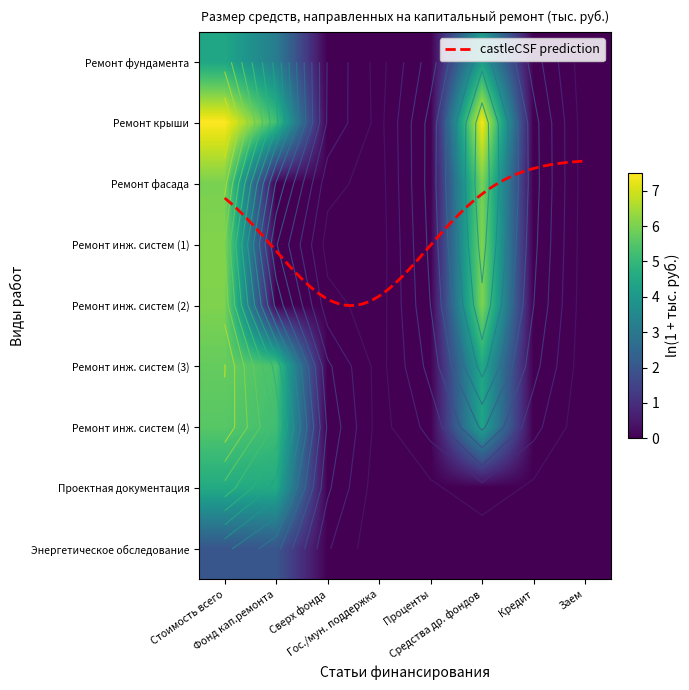

Which series has the largest range (max minus min)?

Ремонт крыши